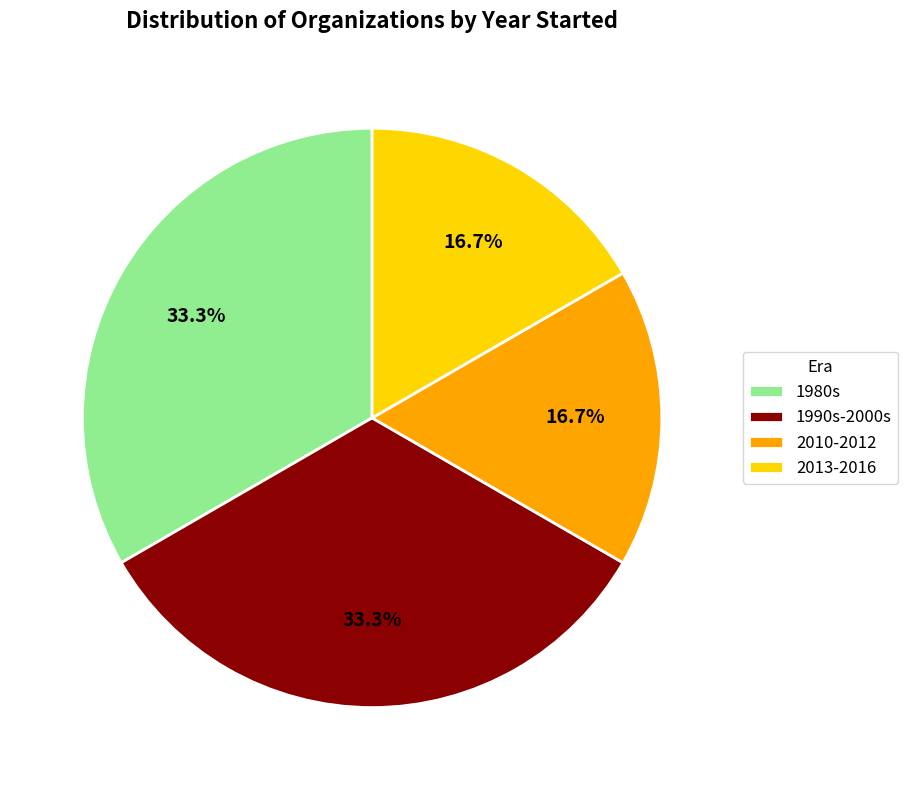

How many slices are in this pie chart?

4